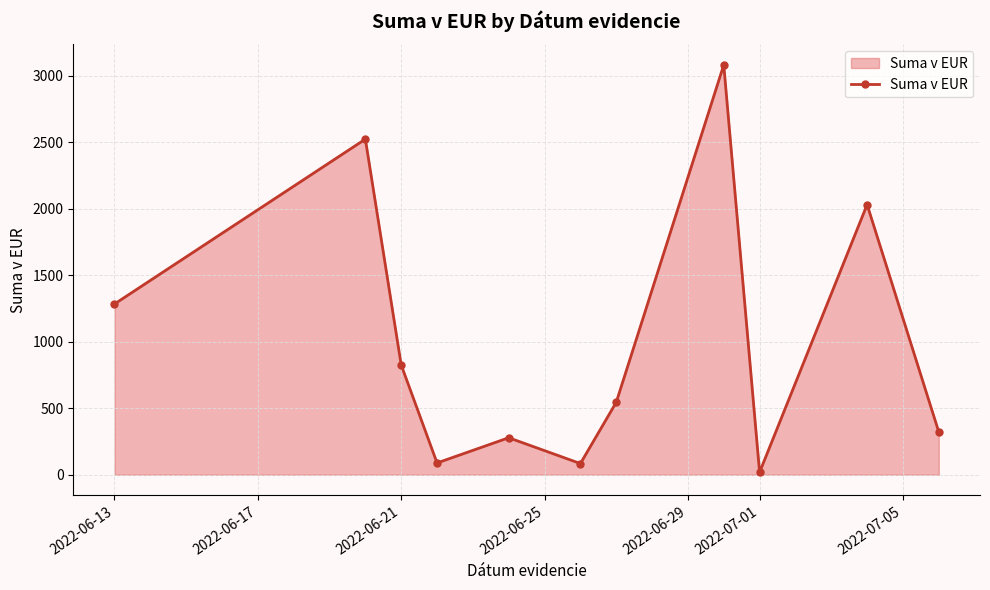

Does the chart display data point markers on the line(s)?

Yes